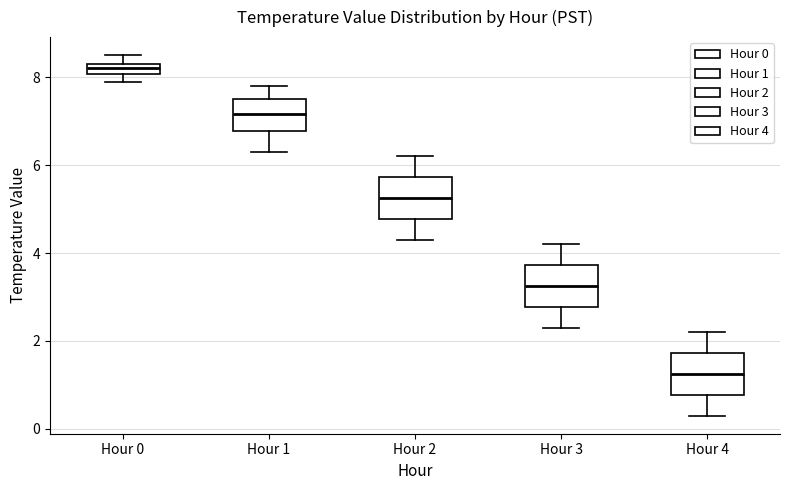

Where does the upper whisker of the box for Hour 1 end on the y-axis? The values are not printed on the chart, so give them approximately, as read against the axis.

7.8